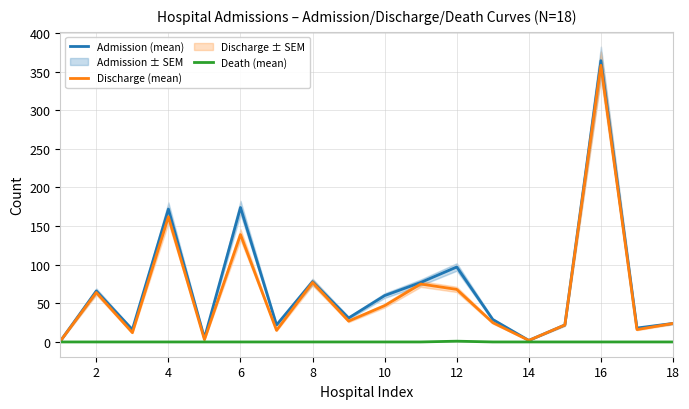

What are all the series names shown in the legend?

Admission (mean), Discharge (mean), Death (mean)